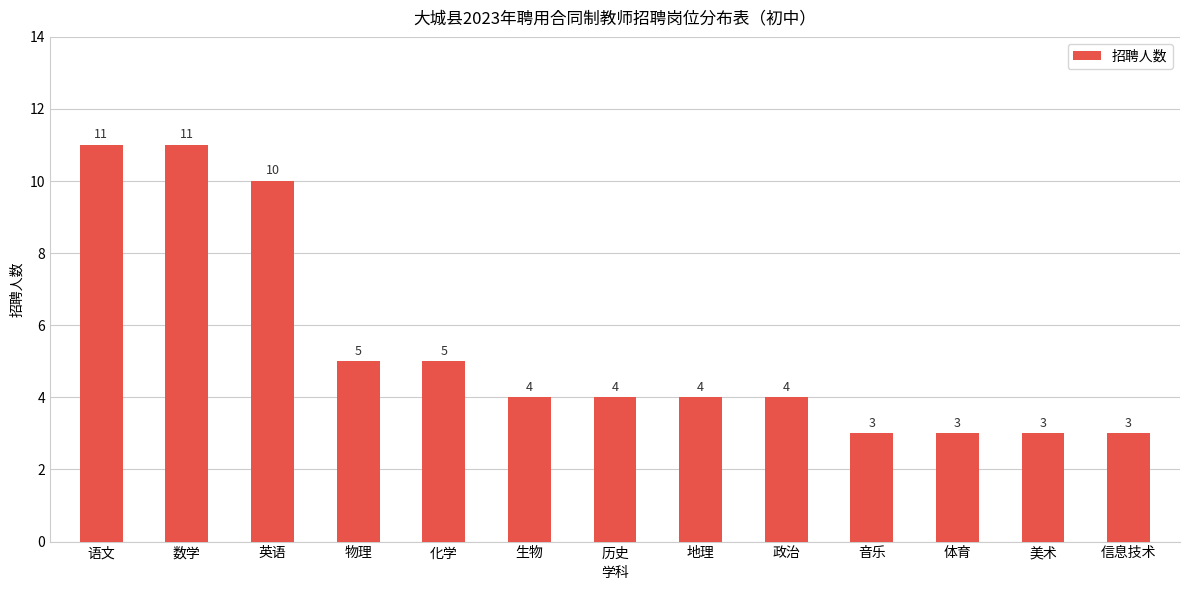

The chart shows a value of 2 at 物理. True or false?

False